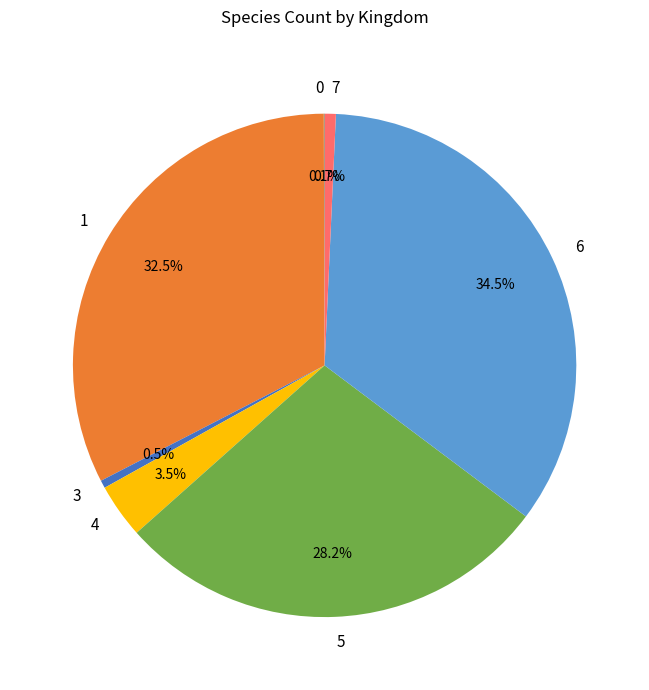

What is the ratio of the value at 1 to the value at 3?

64.9